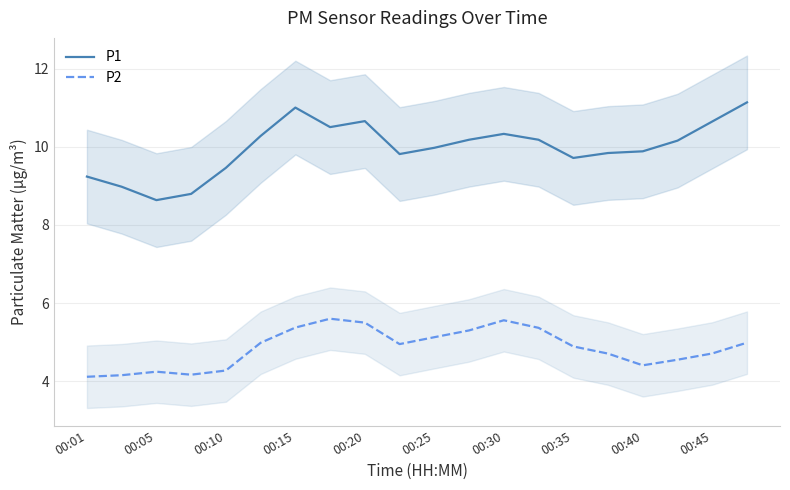

How many lines are shown in the chart?

2